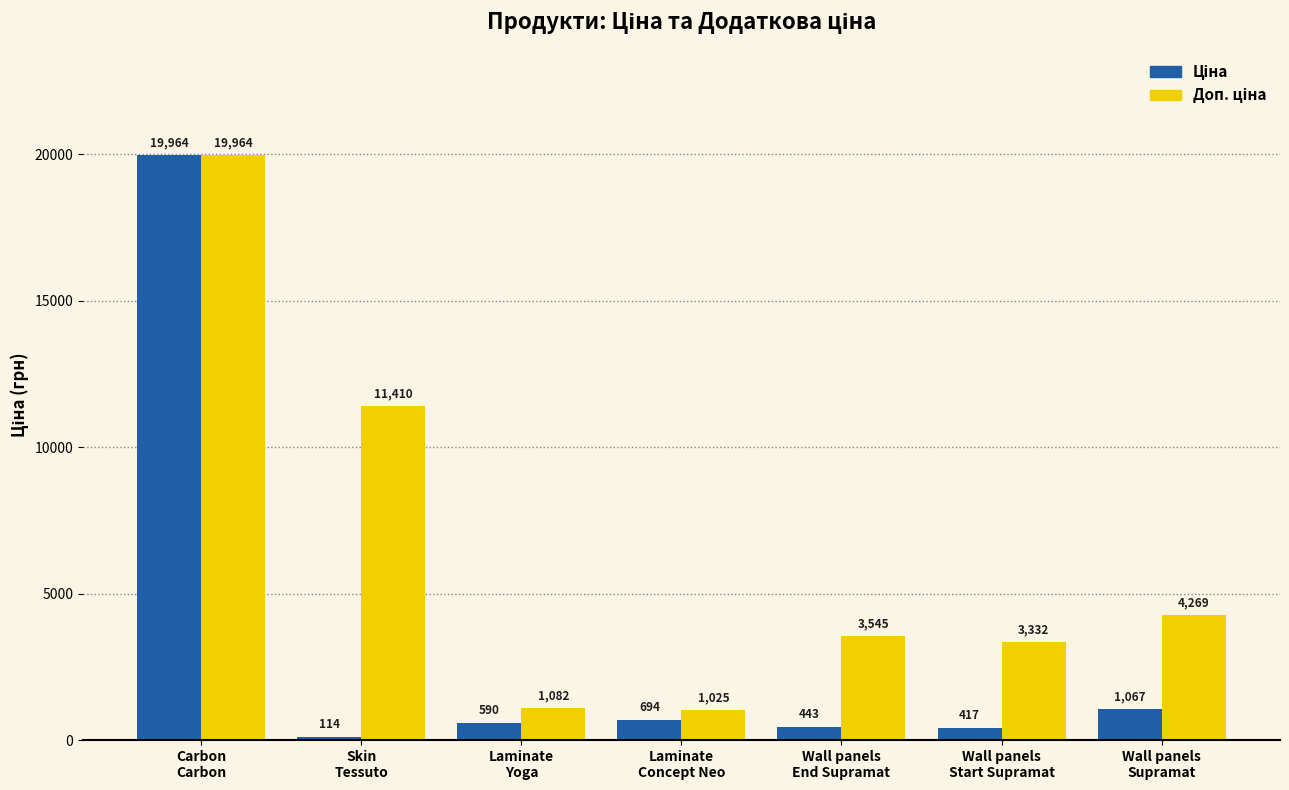

How many data points does each series have?

7